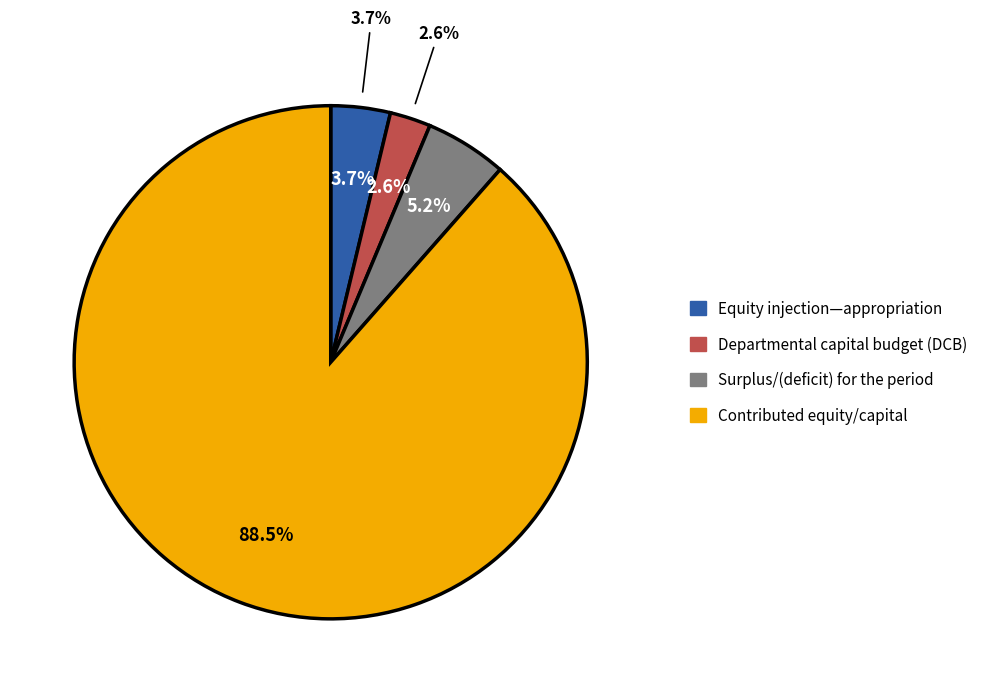

True or false: Departmental capital budget (DCB) accounts for 1% of the total.

False